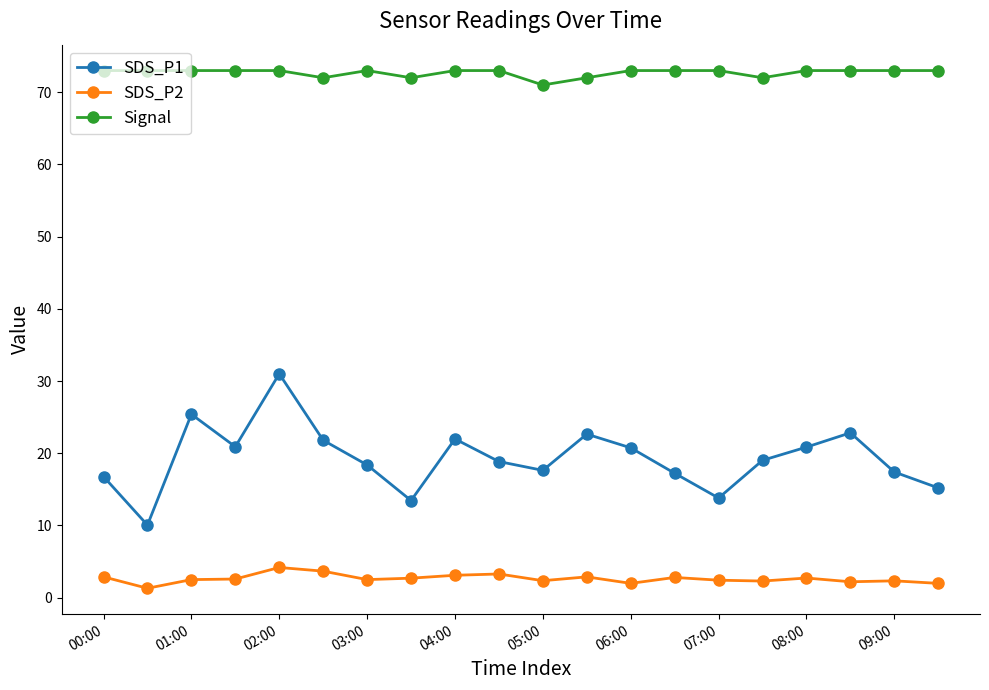

True or false: SDS_P2 and SDS_P1 intersect in this chart.

False